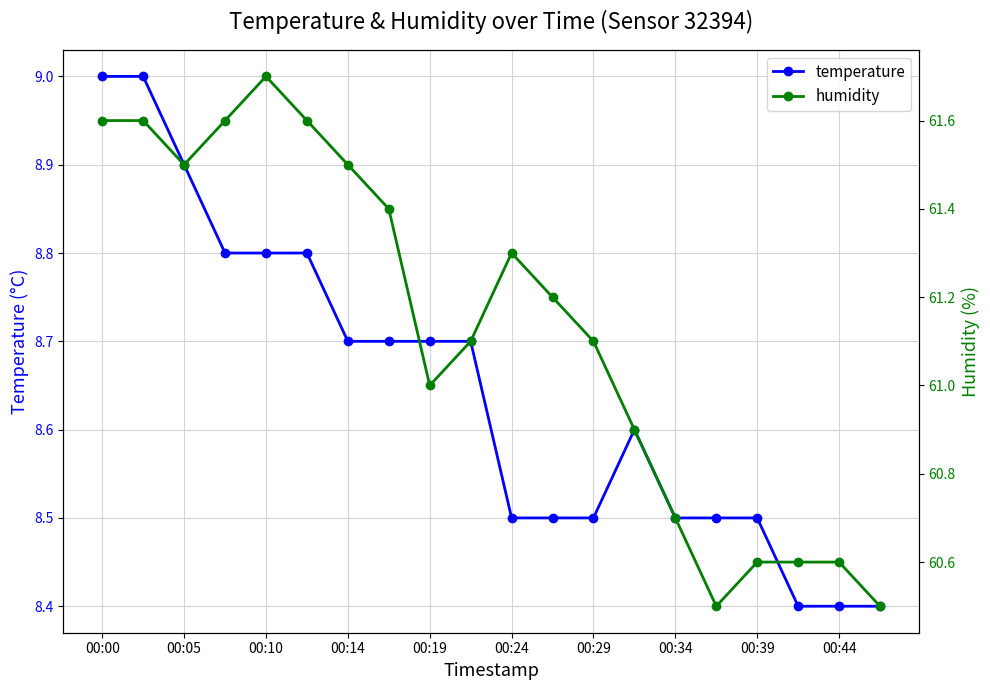

Which category has the lowest value in the humidity series?

15